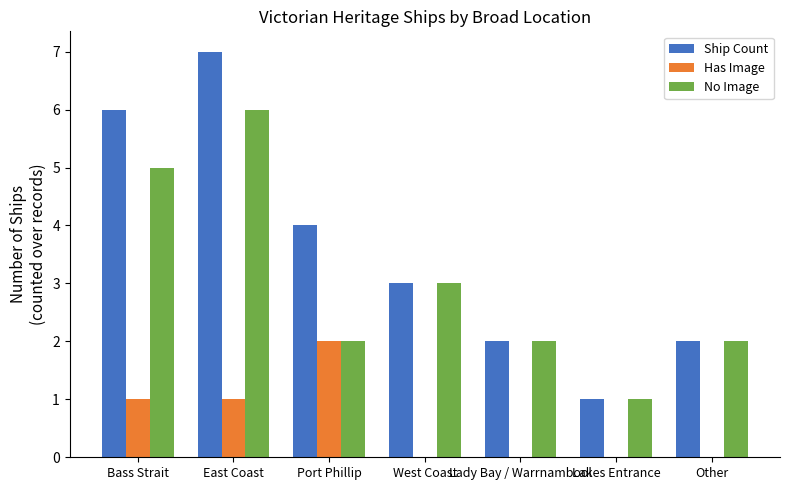

What is the approximate value of Ship Count at East Coast?

7